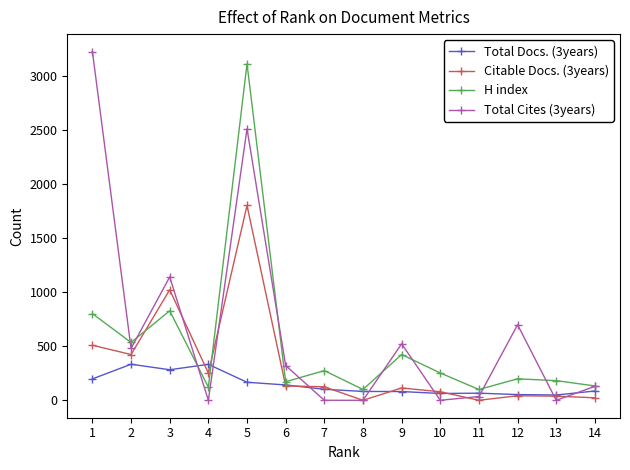

Is this an area chart (filled region under the line)?

No